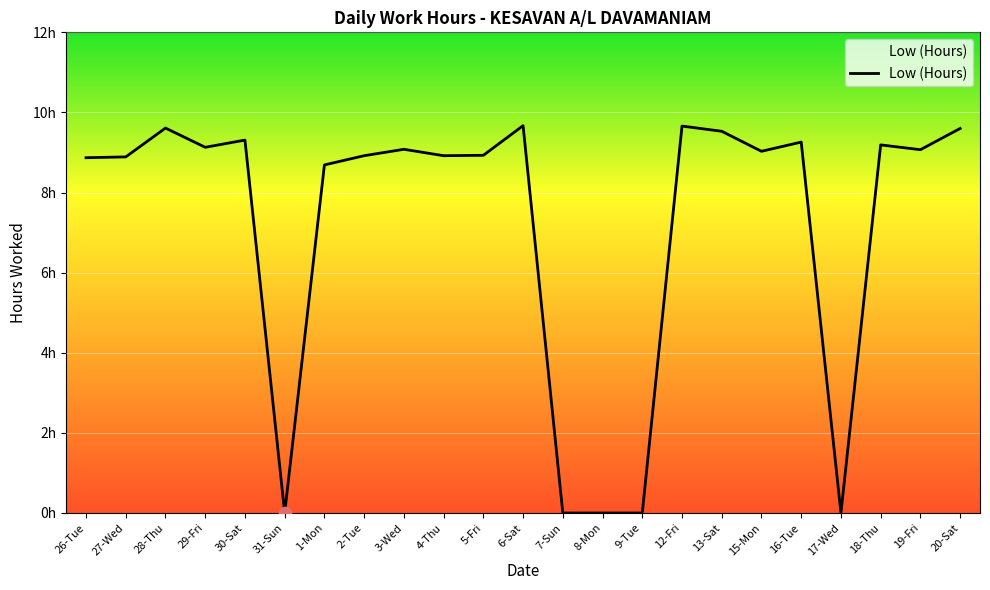

Does the chart have visible grid lines?

Yes